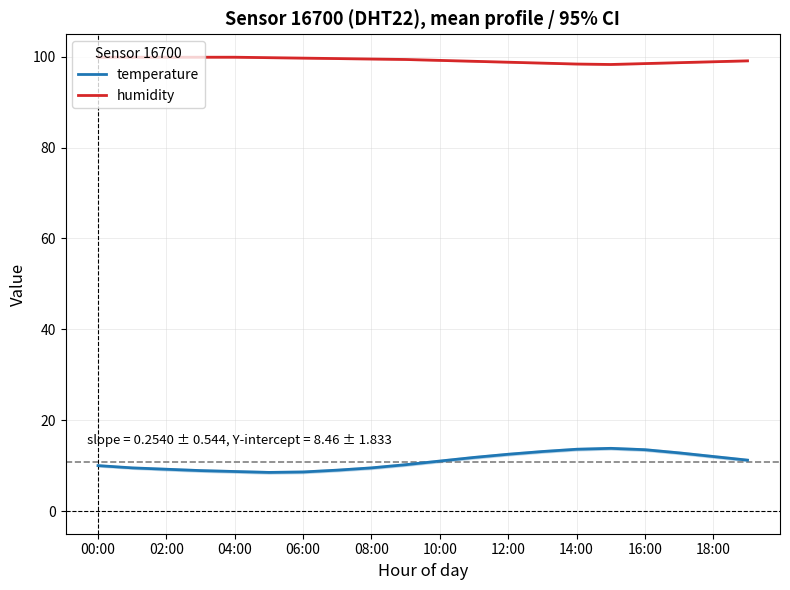

Reading left to right, what are all the values shown in this chart?

temperature: 10.0	9.5	9.2	8.9	8.7	8.5	8.6	9.0	9.5	10.2	11.0	11.8	12.5	13.1	13.6	13.8	13.5	12.8	12.0	11.2
humidity: 99.9	99.9	99.9	99.9	99.9	99.8	99.7	99.6	99.5	99.4	99.2	99.0	98.8	98.6	98.4	98.3	98.5	98.7	98.9	99.1